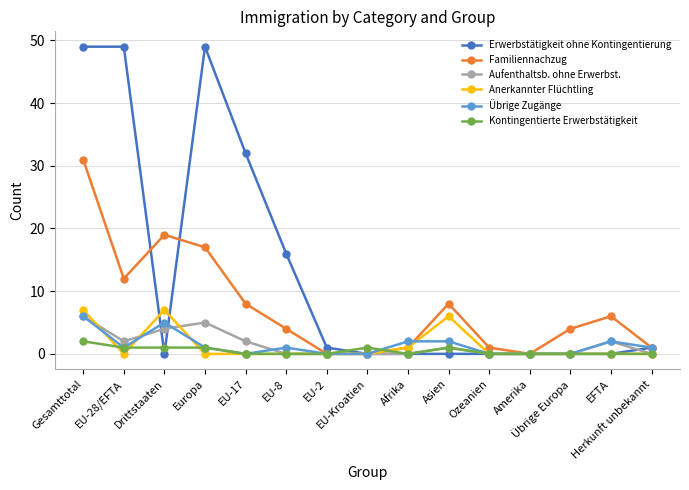

At which category is the sum across all series the highest?

Gesamttotal